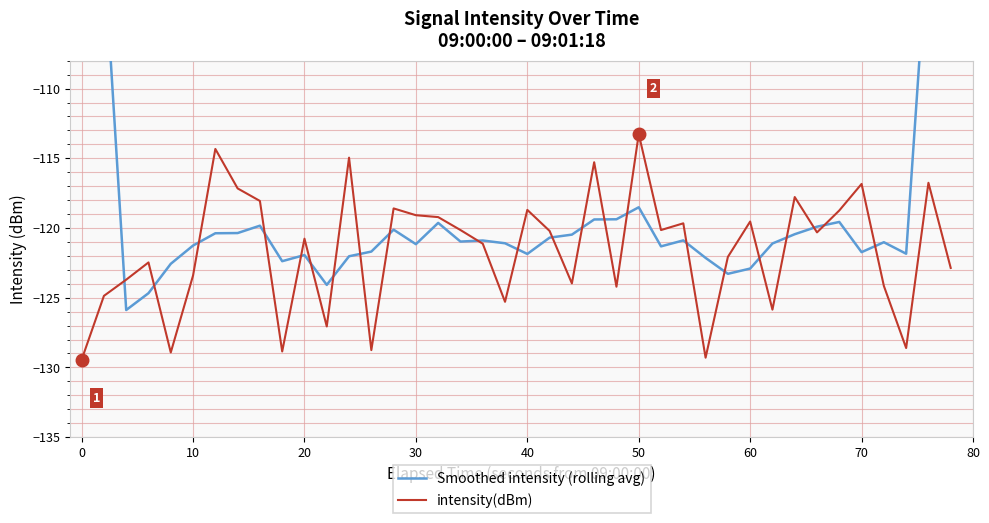

Which category has the highest value in the intensity(dBm) series?

50